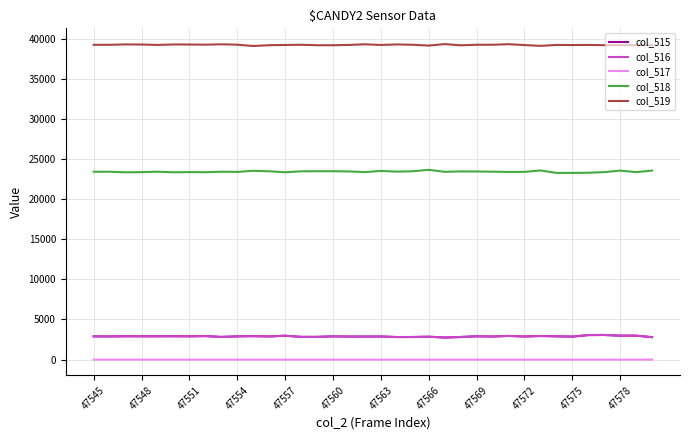

Which series has the largest total across all categories?

col_519